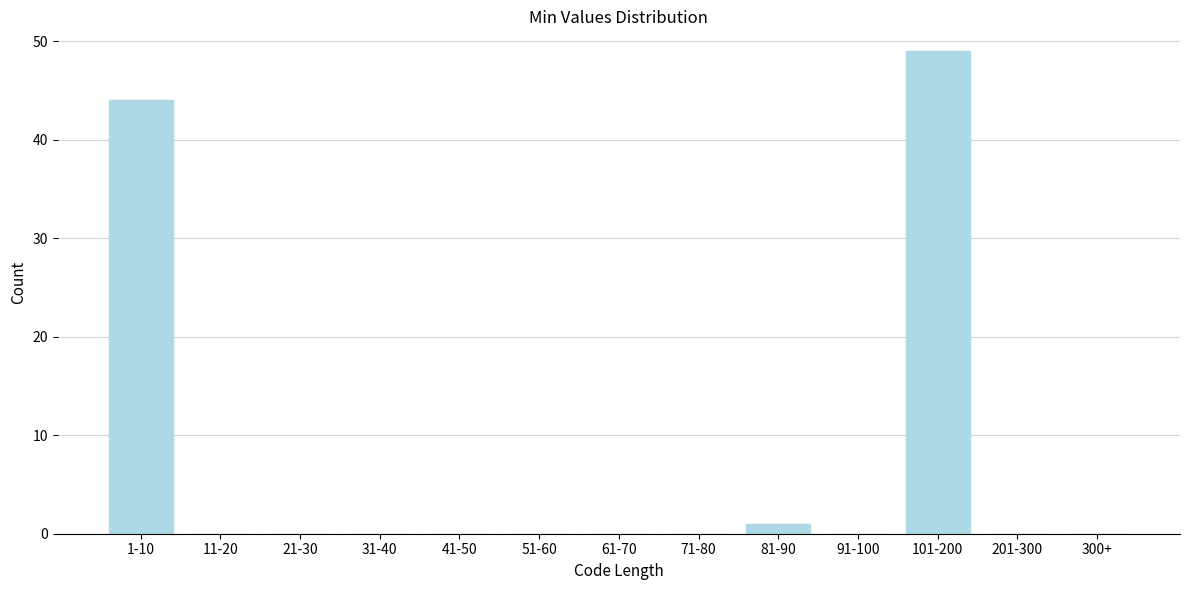

Reading left to right, list all the values displayed in this chart.

1-10=44	11-20=0	21-30=0	31-40=0	41-50=0	51-60=0	61-70=0	71-80=0	81-90=1	91-100=0	101-200=49	201-300=0	300+=0